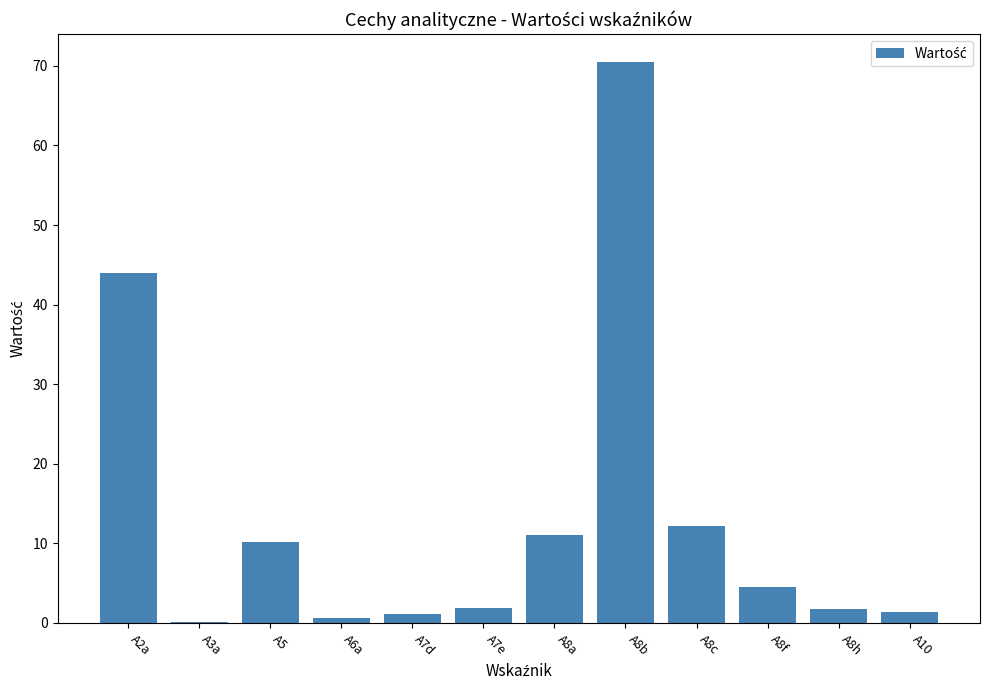

What is the average value?

13.3